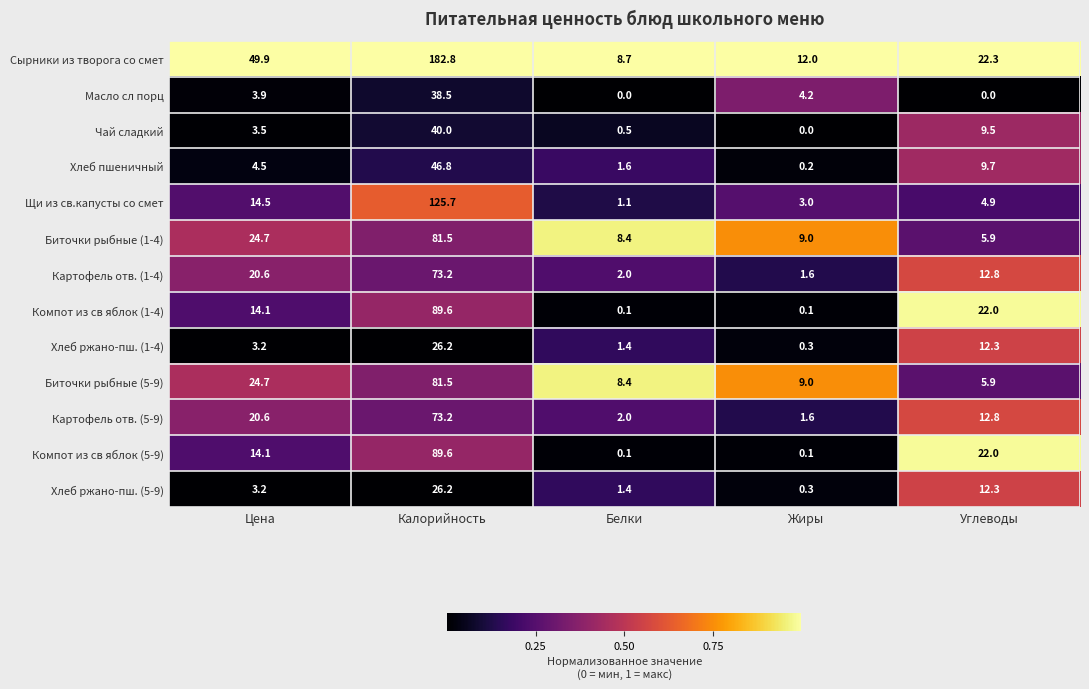

What is the difference between the Биточки рыбные (5-9) values at Жиры and Белки?

0.6